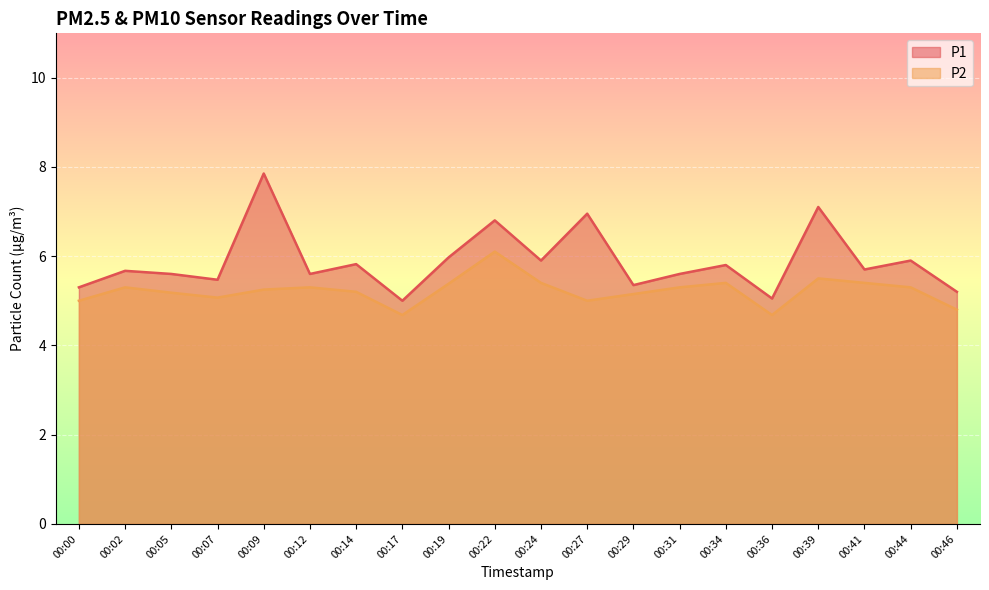

Between 00:39 and 00:27, which is larger?

00:39